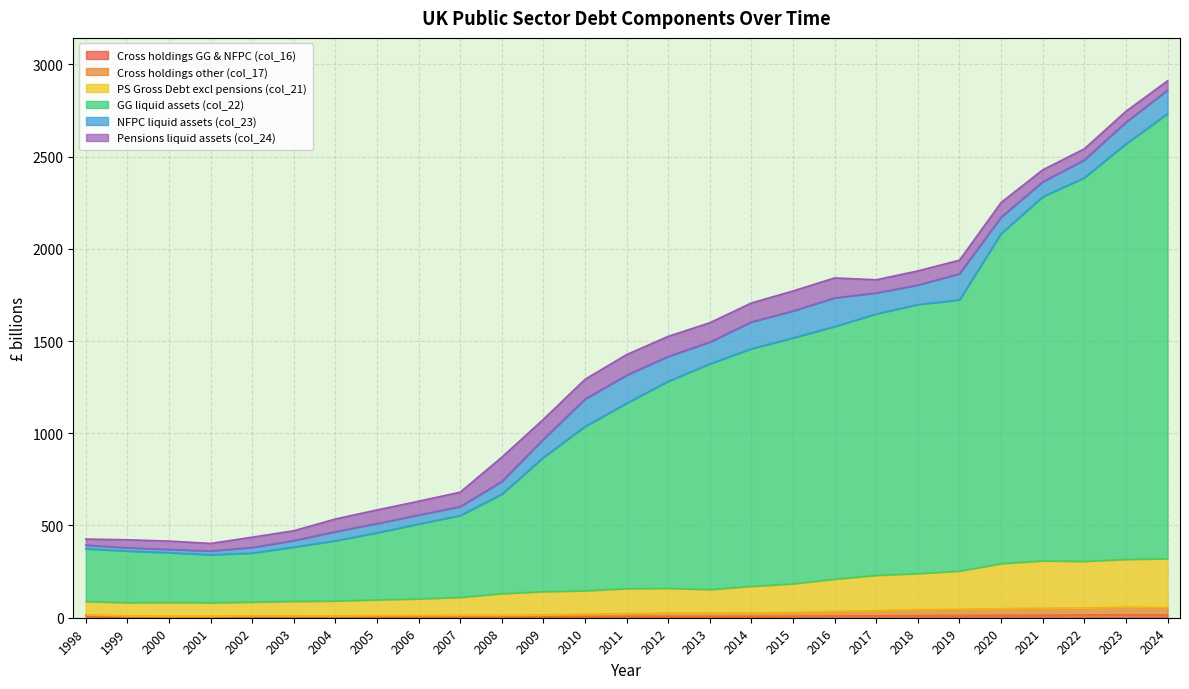

True or false: PS Gross Debt excl pensions (col_21) has more than 1 interior local peaks.

True